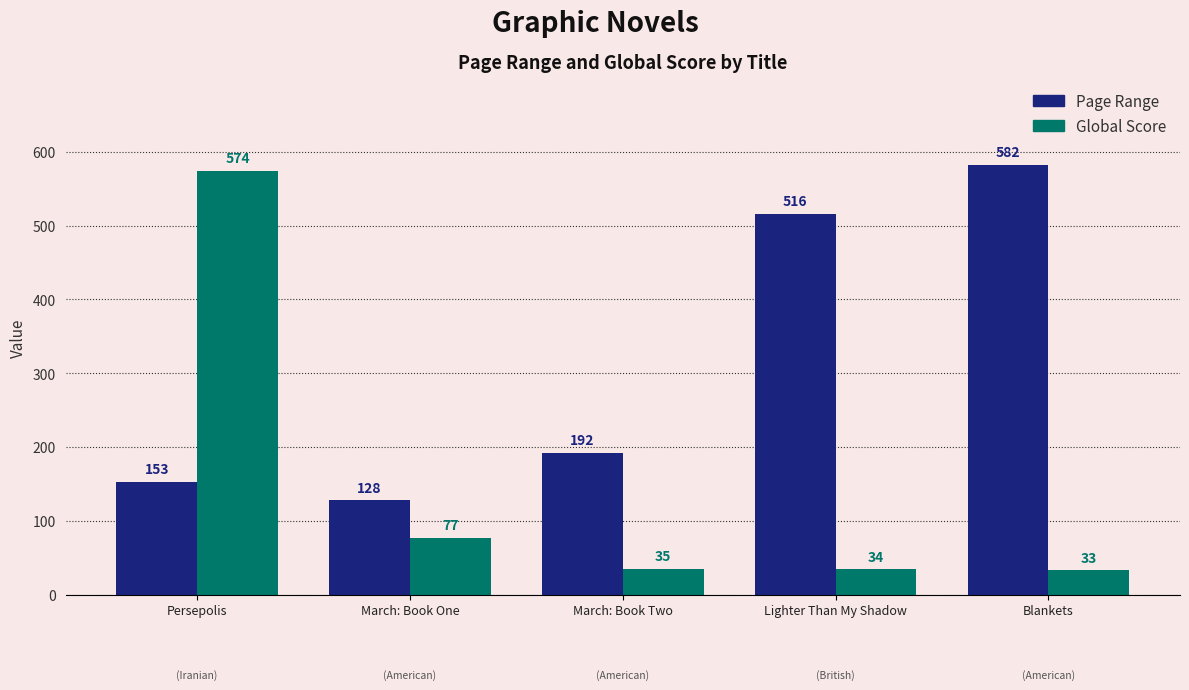

What is the label of the 4th bar from the right?

March: Book One